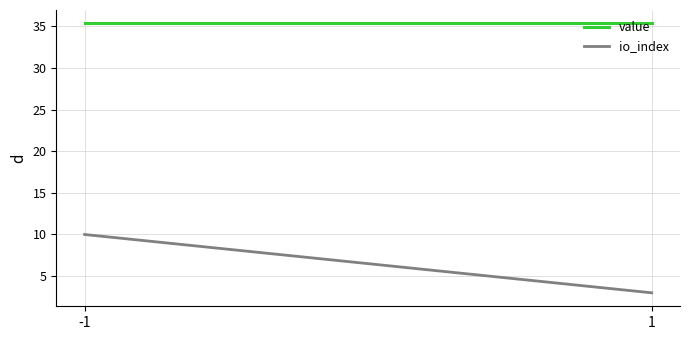

What is the sum of all io_index values?

13.0